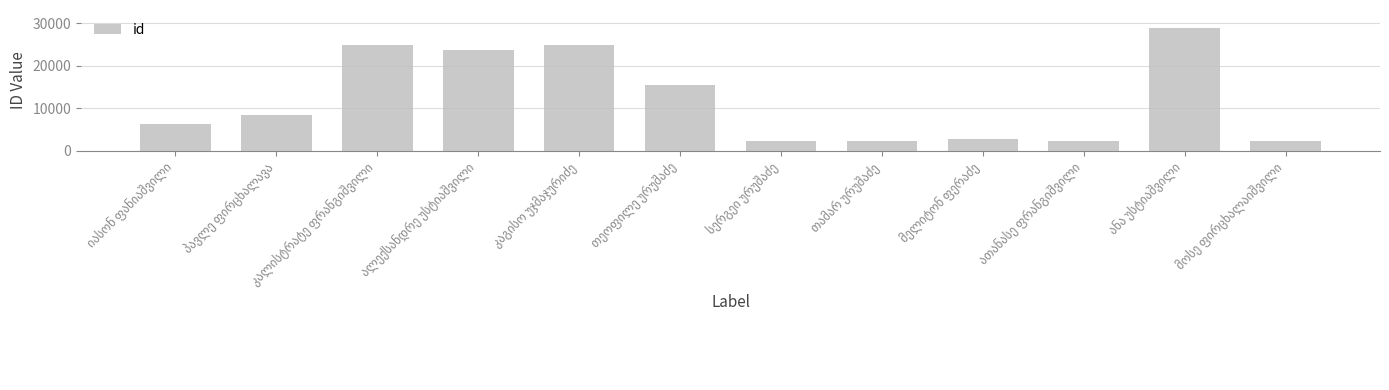

Count the number of data series in this chart.

1